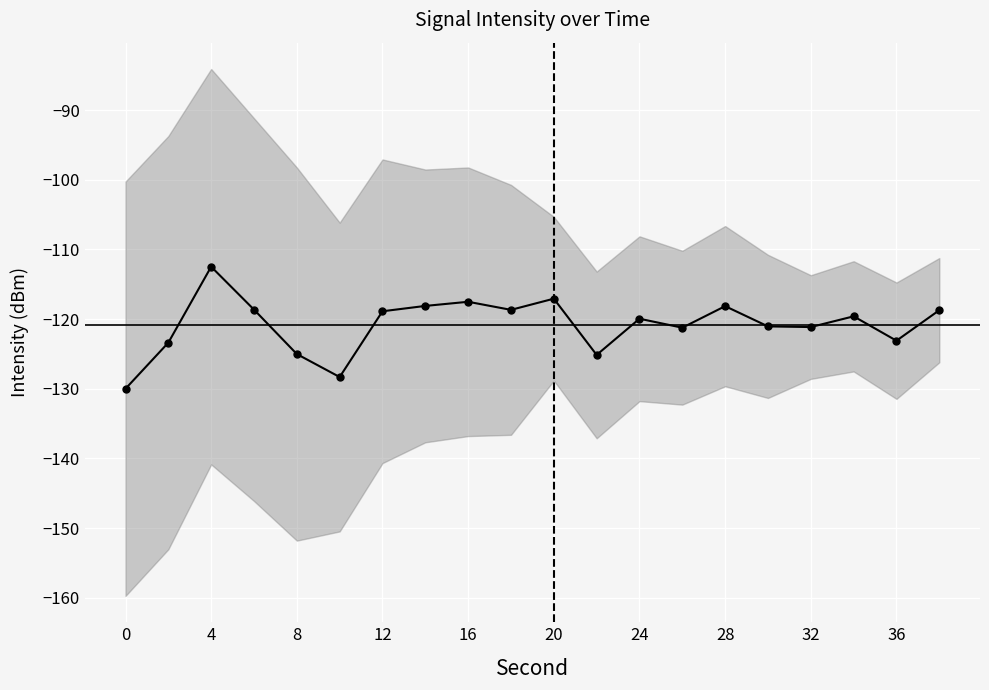

What is the minimum value shown in the chart?

-130.0